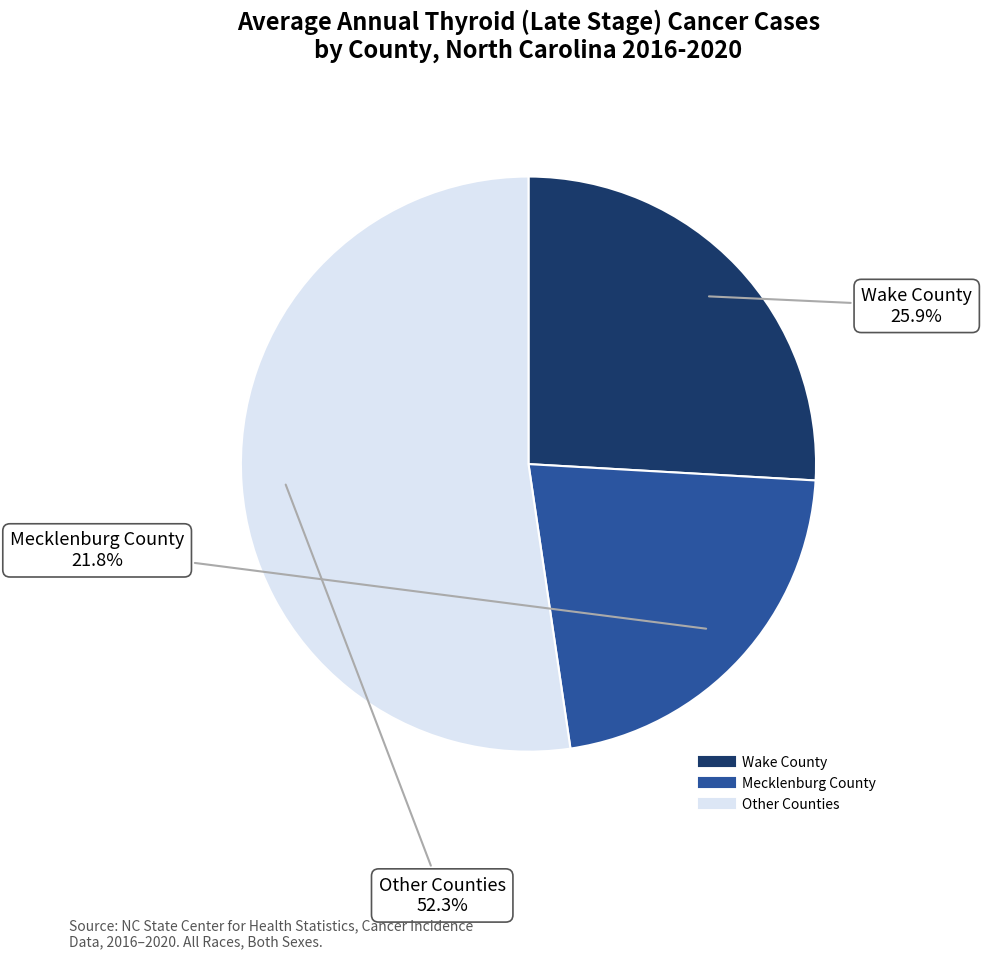

How many slices are in this pie chart?

3